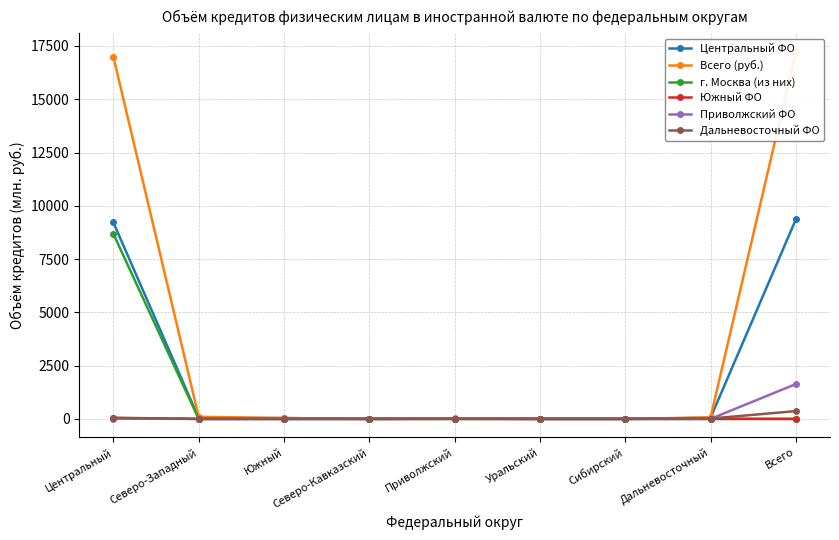

After their last crossing, which series has the higher values: Дальневосточный ФО or Приволжский ФО?

Приволжский ФО